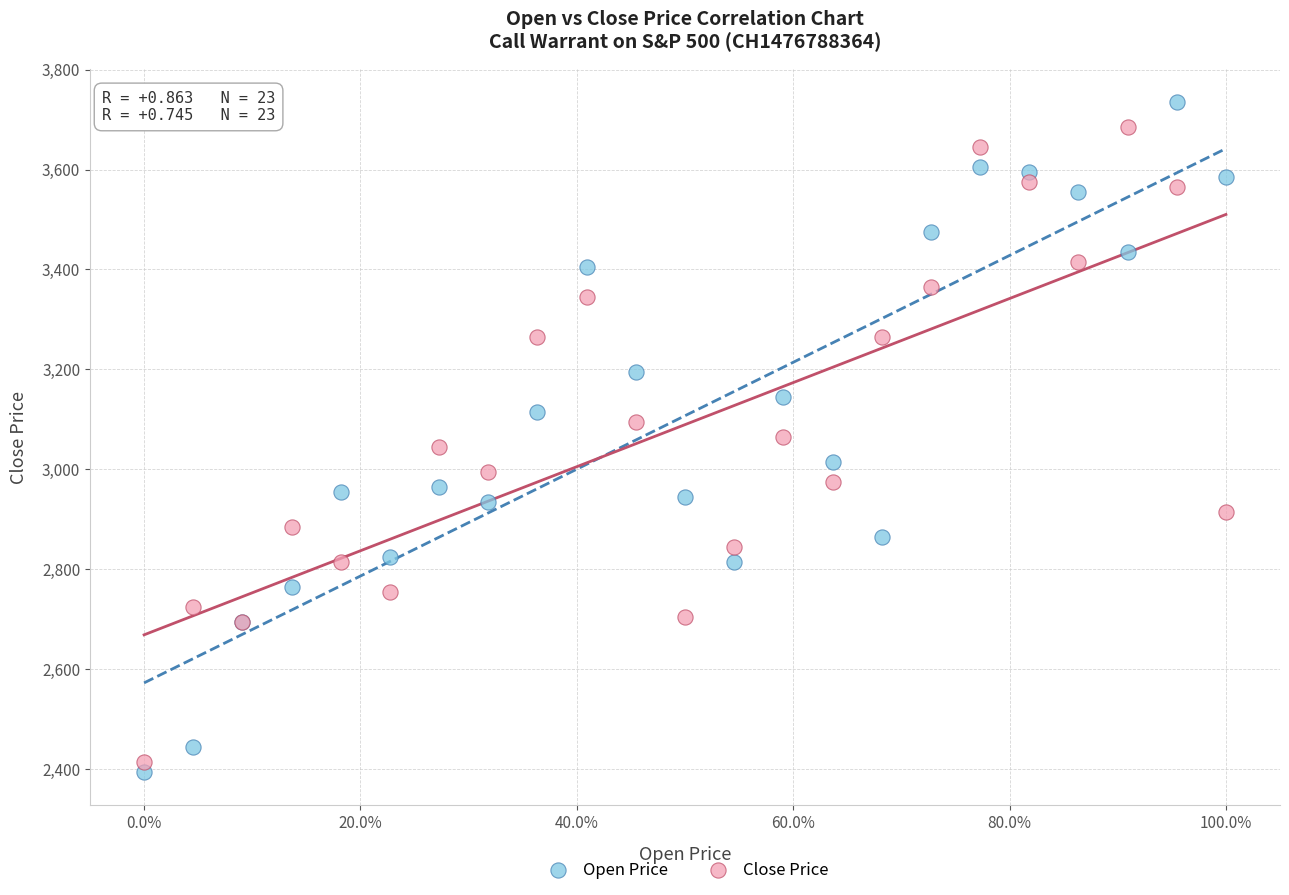

Which series has the largest Y range (max minus min)?

Open Price